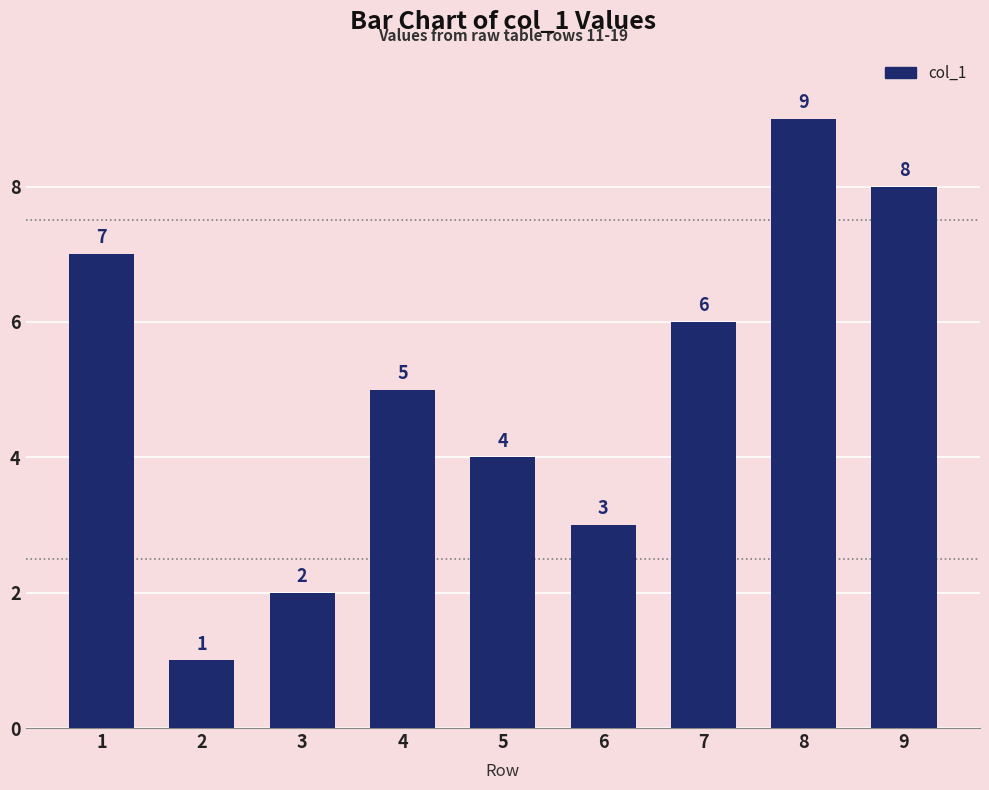

List the labels in order of value, largest first.

8, 9, 1, 7, 4, 5, 6, 3, 2